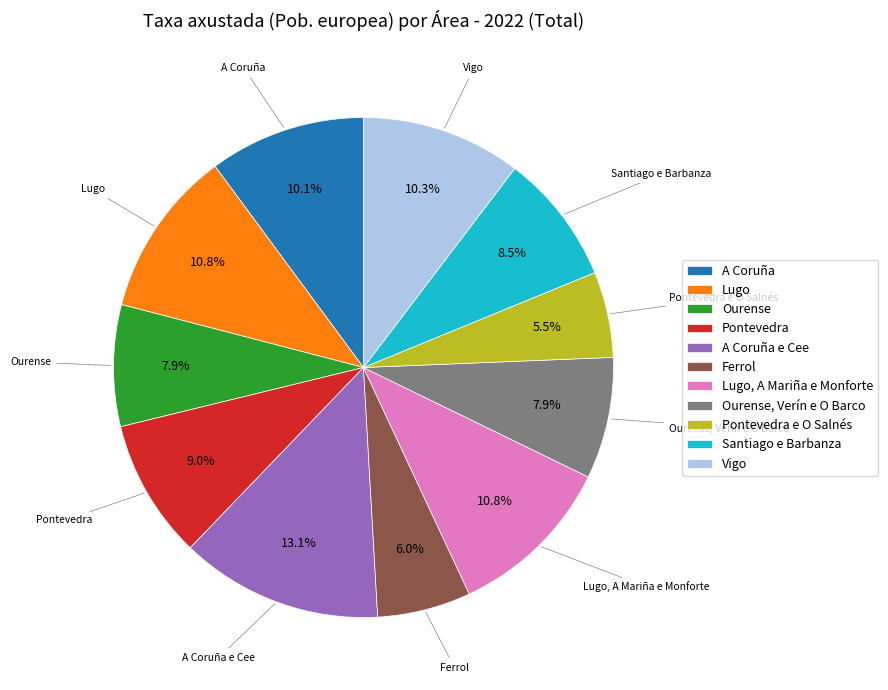

What is the ratio of the value at A Coruña e Cee to the value at Pontevedra e O Salnés?

2.4